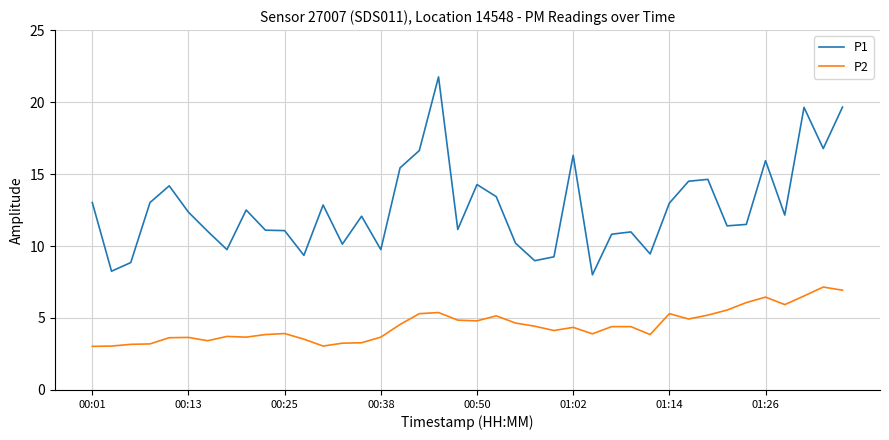

What is the highest value of the P1 series?

21.8